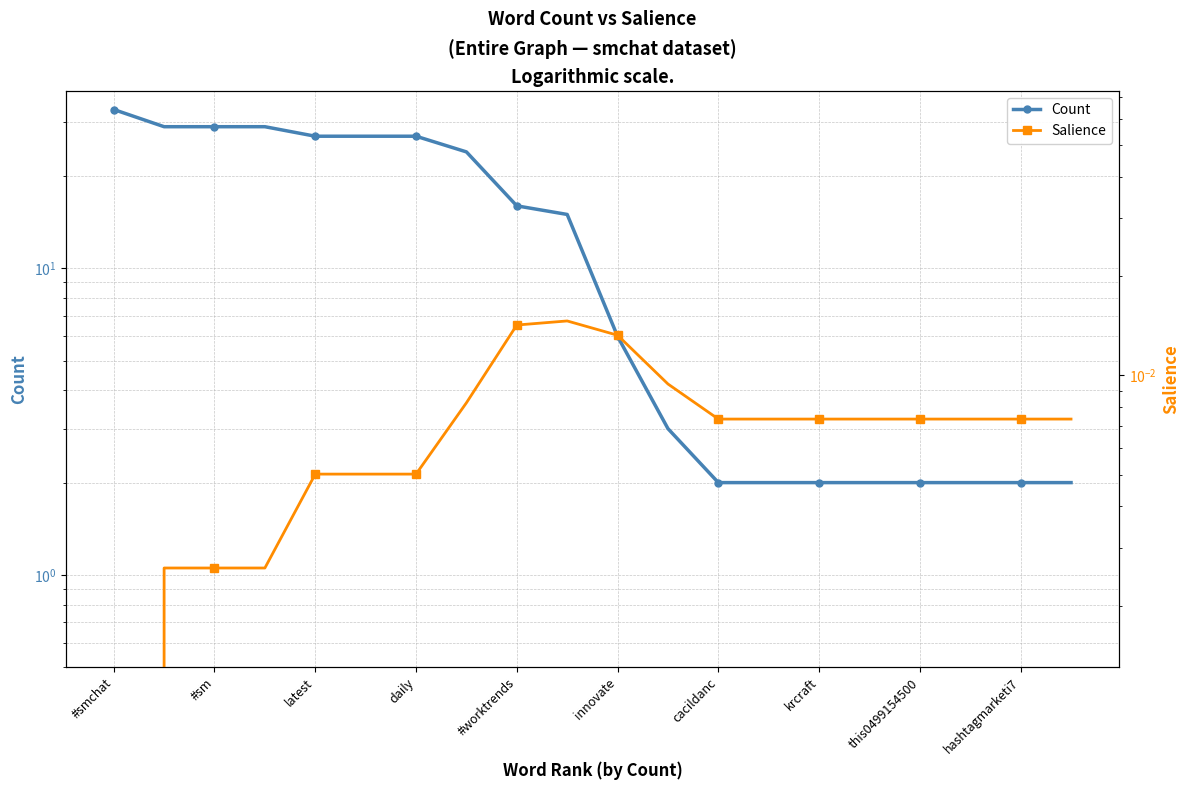

True or false: Salience has a value of 0.0 at innovate.

True